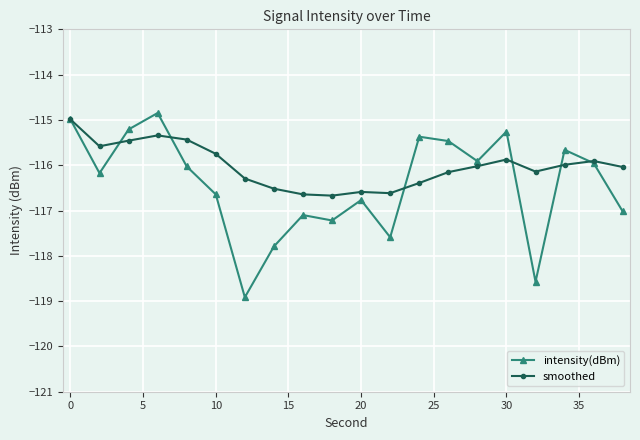

What is the maximum value shown in the chart?

-114.8